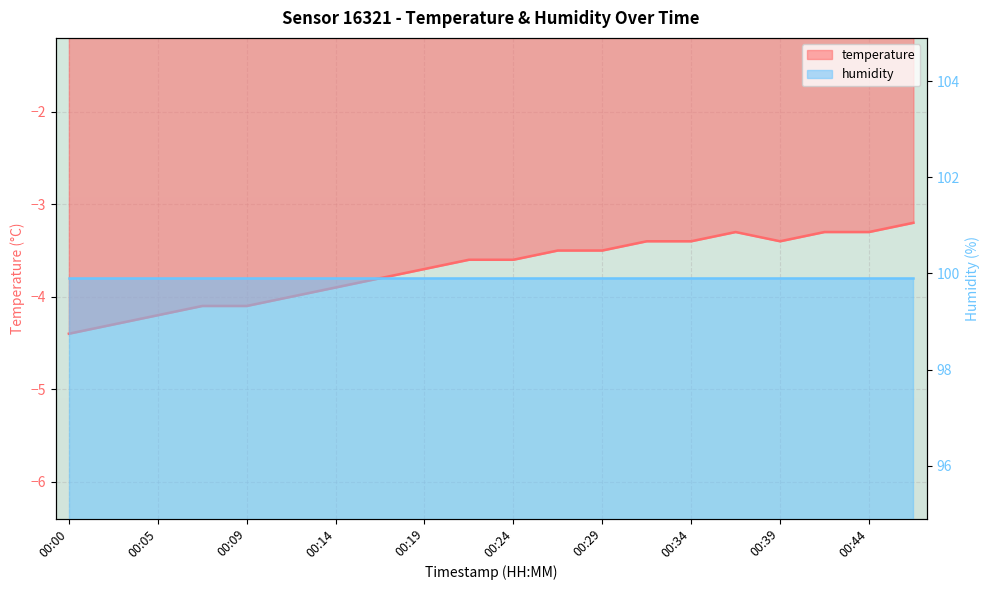

What is the sum of the values at 00:00 and 00:34?

-7.8